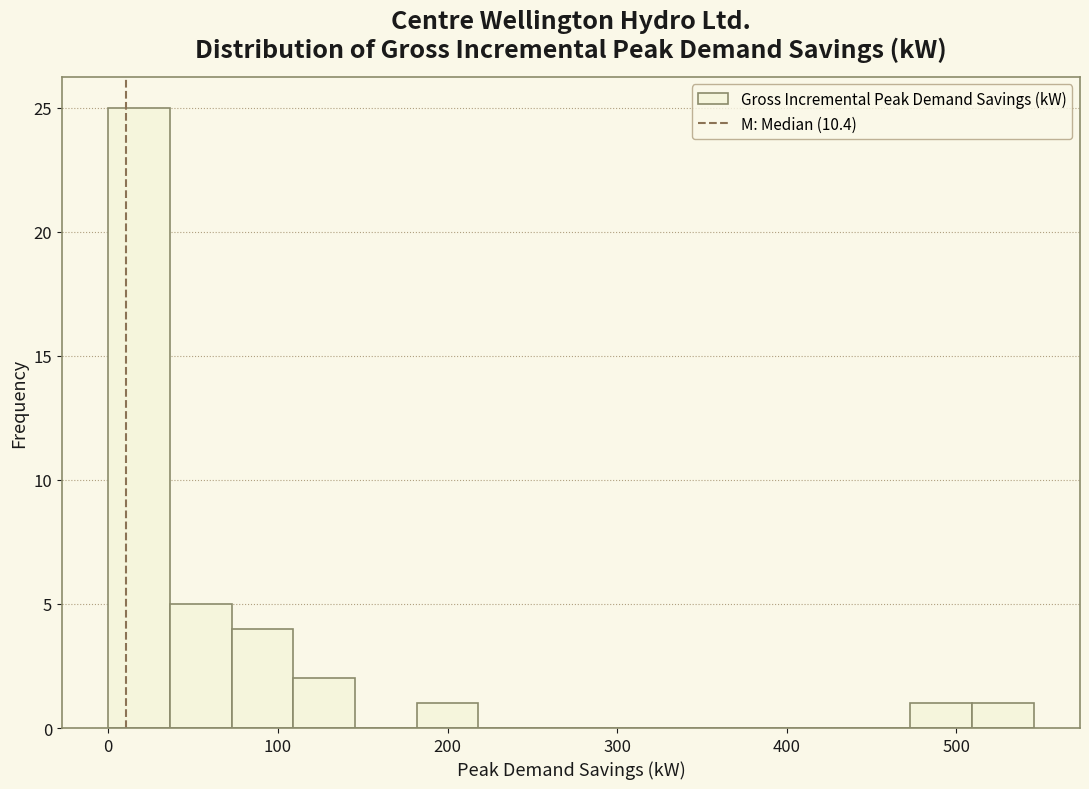

Around what value on the x-axis is the tallest bar? Give the approximate position of its centre, as read against the axis.

20